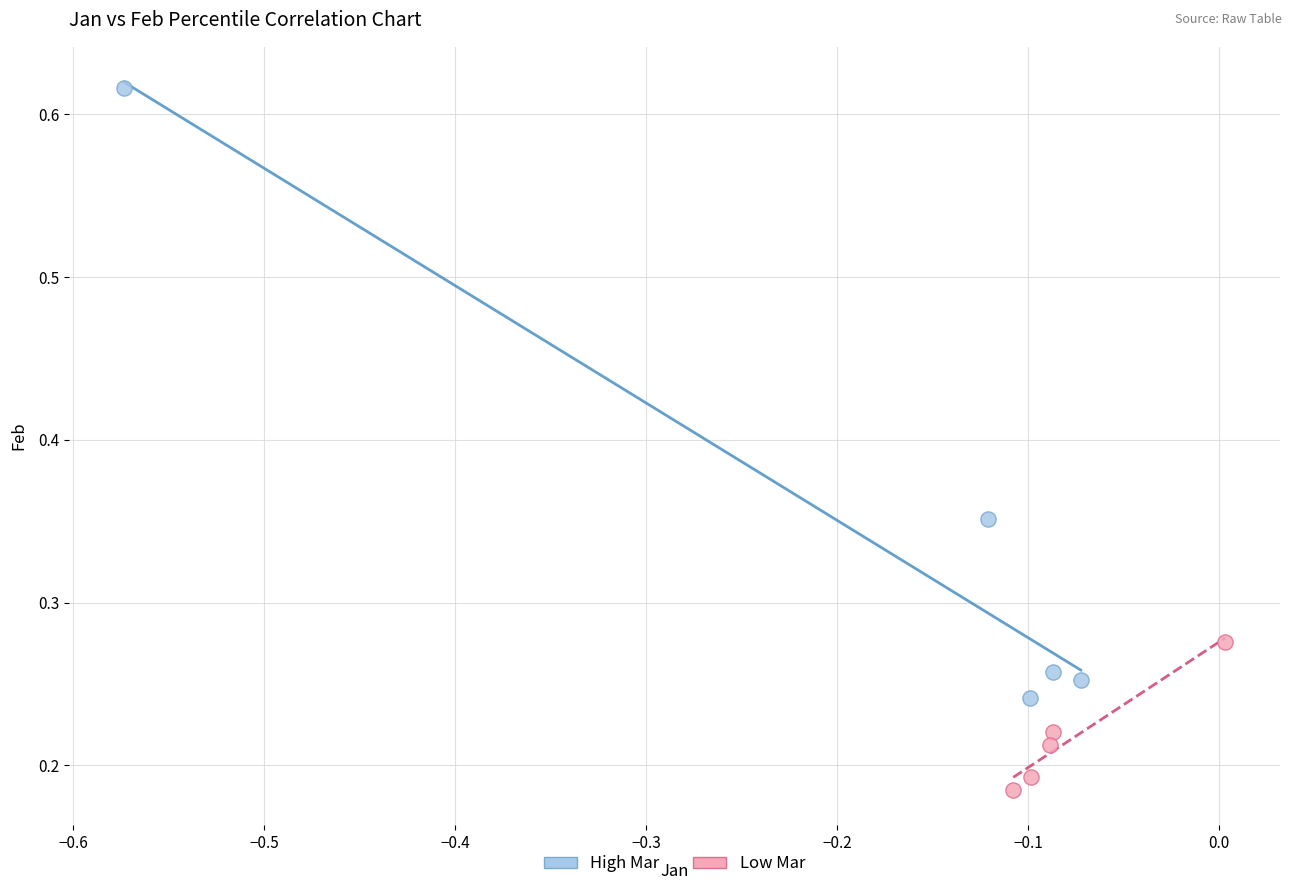

Which series contains the lowest Y value?

Low Mar